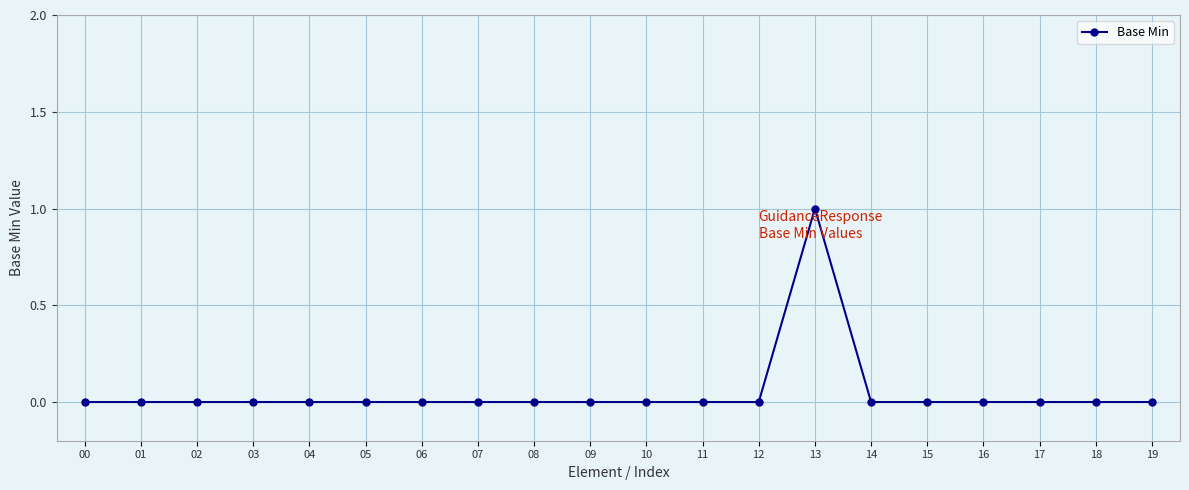

Reading left to right, list all the values displayed in this chart.

0	0	0	0	0	0	0	0	0	0	0	0	0	1	0	0	0	0	0	0